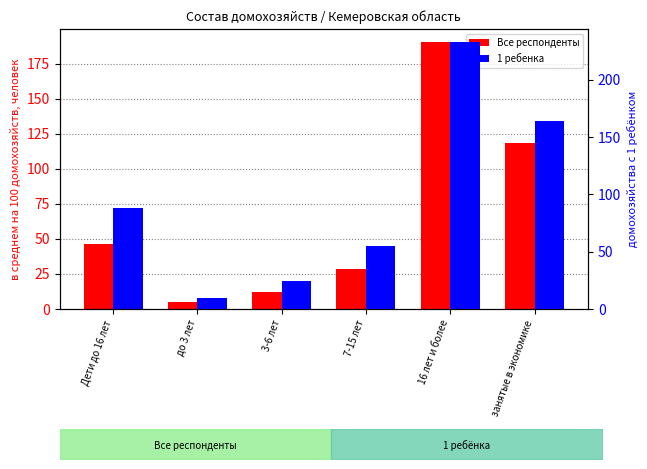

At which label is 1 ребенка closest to 120?

Дети до 16 лет